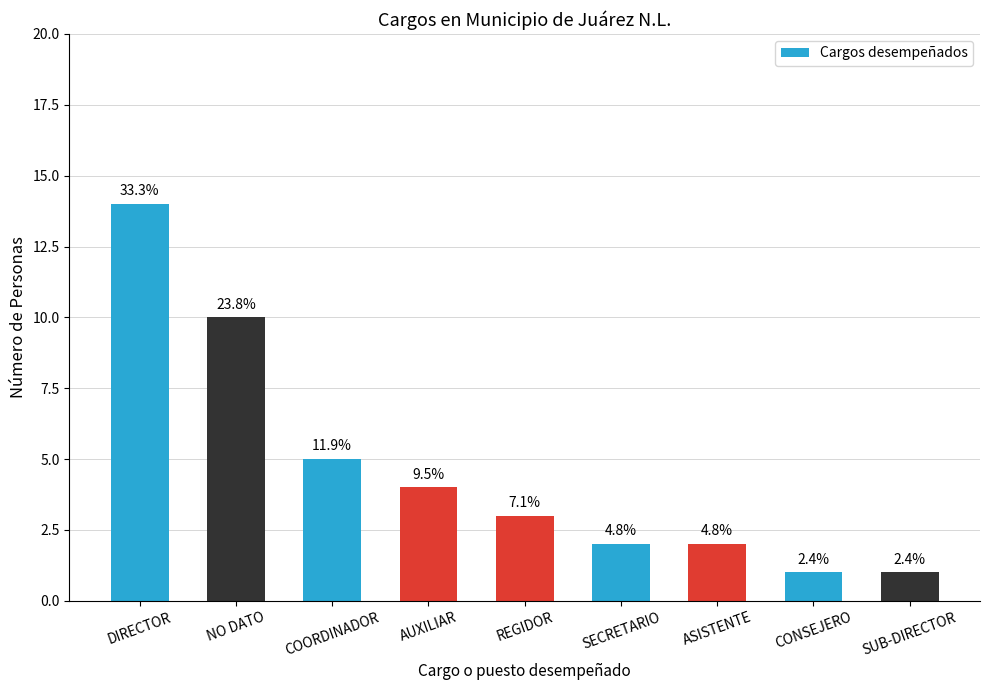

Which label corresponds to the smallest value in the chart?

CONSEJERO